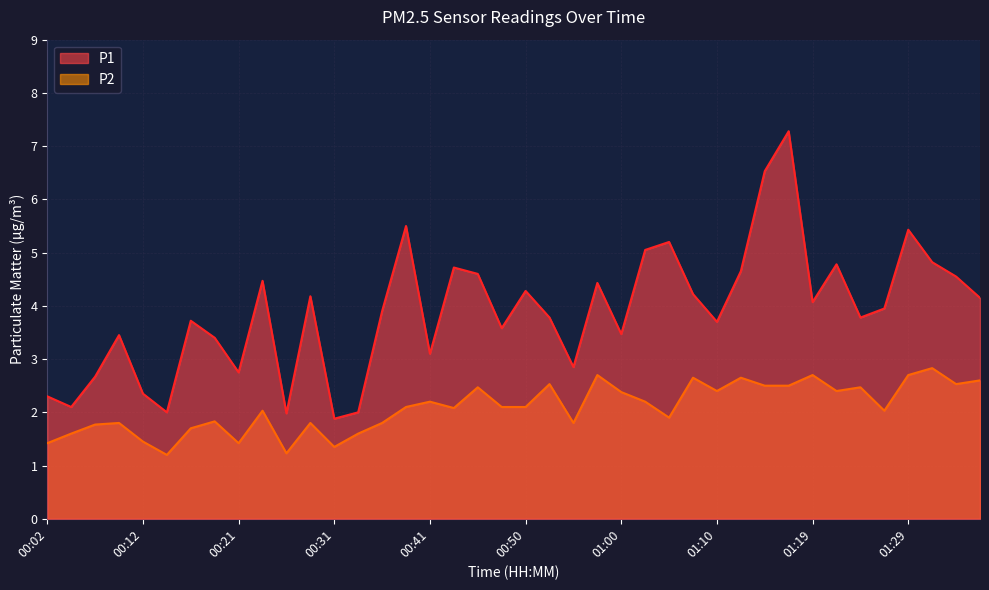

How many interior local peaks does the P1 series have?

12